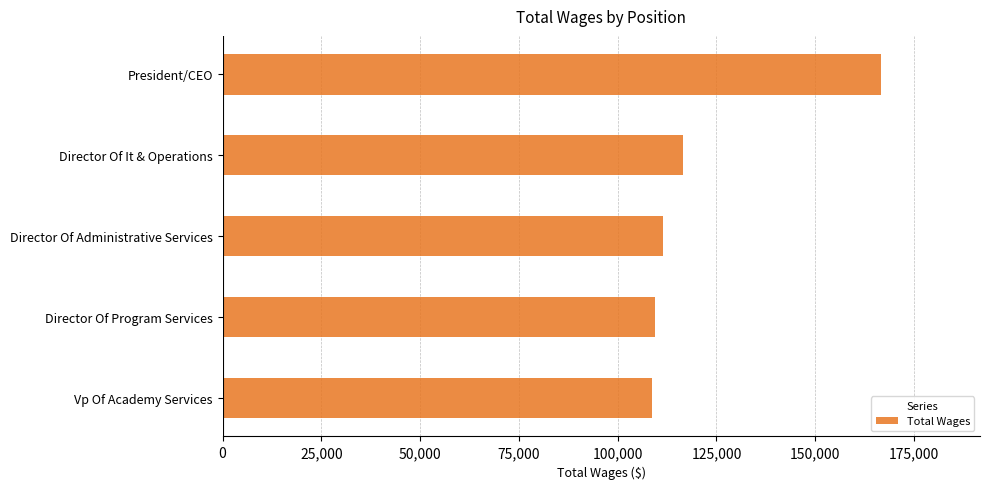

How many categories are shown in the chart?

5